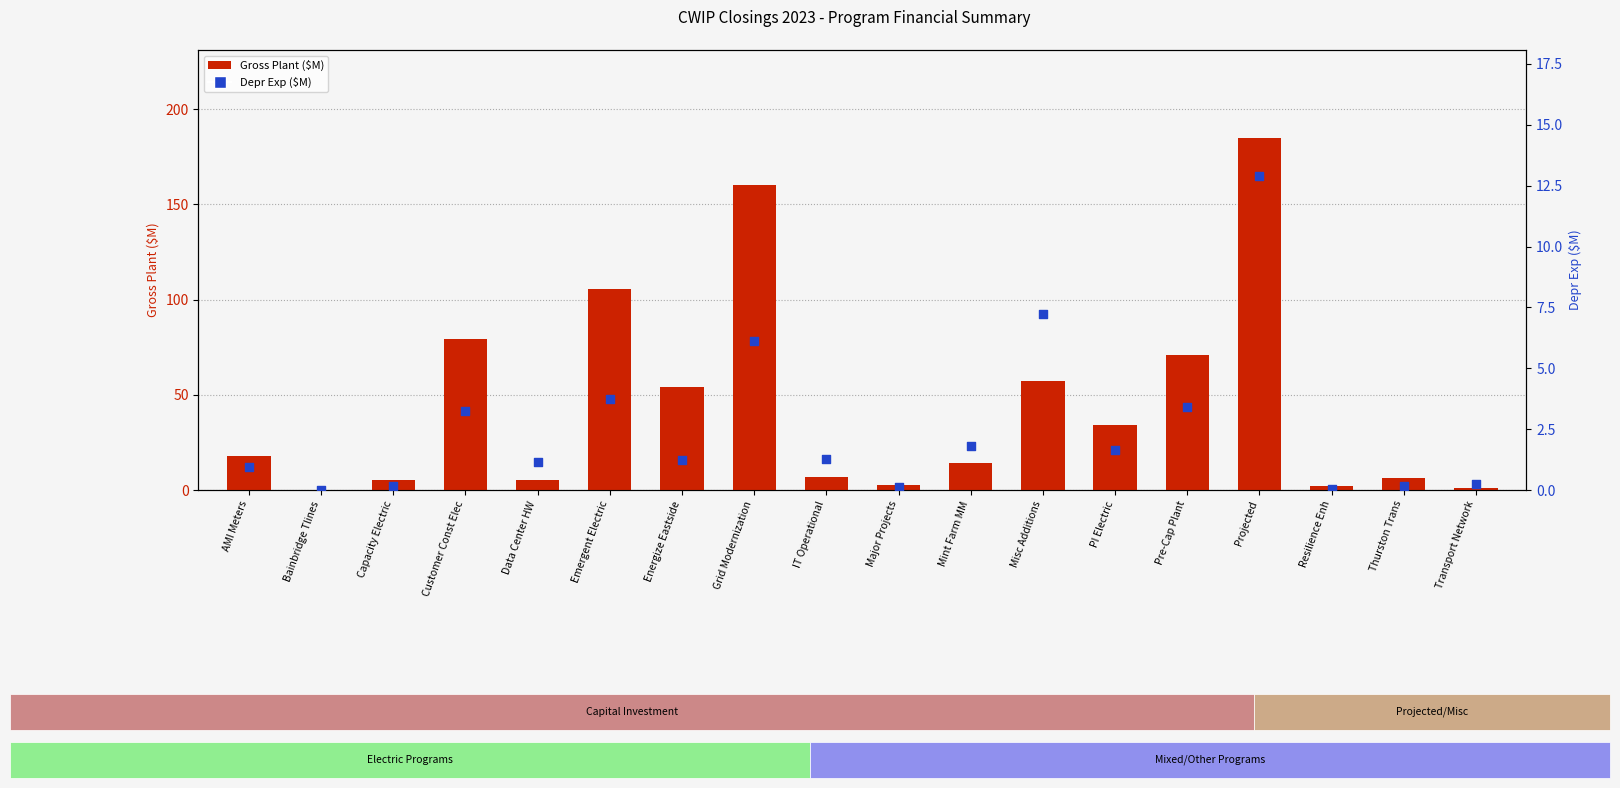

What are all the series names shown in the legend?

Gross Plant ($M), Depr Exp ($M)